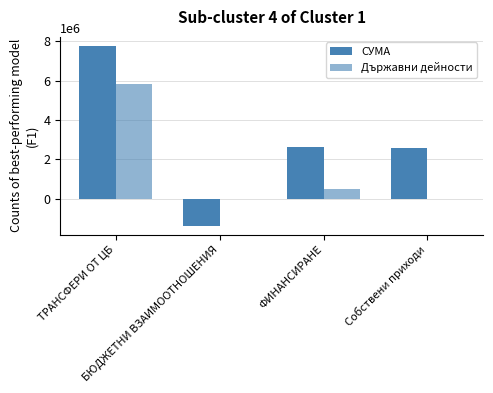

What is the difference between the second highest and minimum values in the Държавни дейности series?

482548